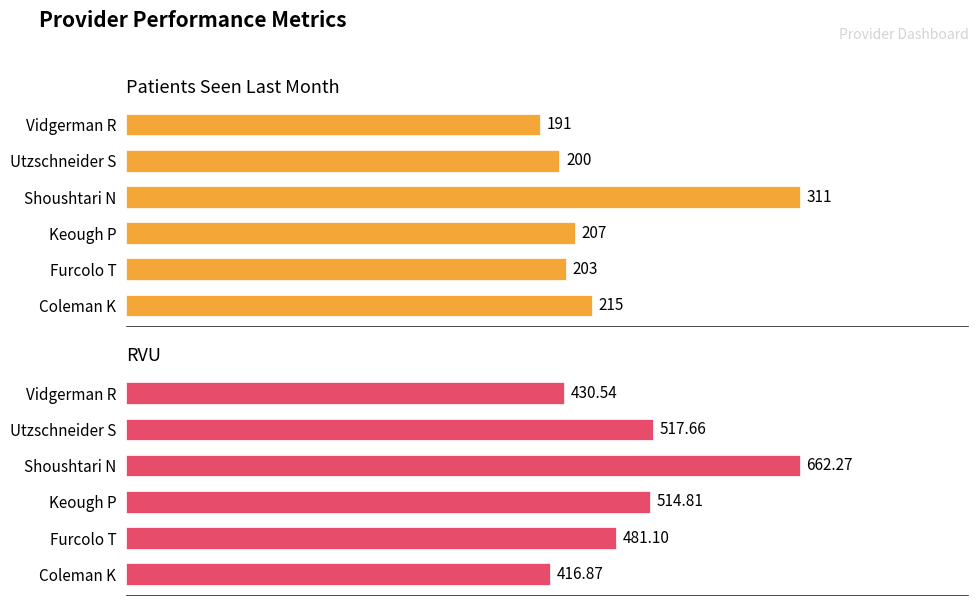

Reading left to right, what are all the values shown in this chart?

Patients Seen Last Month: 215.0	203.0	207.0	311.0	200.0	191.0
RVU: 416.9	481.1	514.8	662.3	517.7	430.5